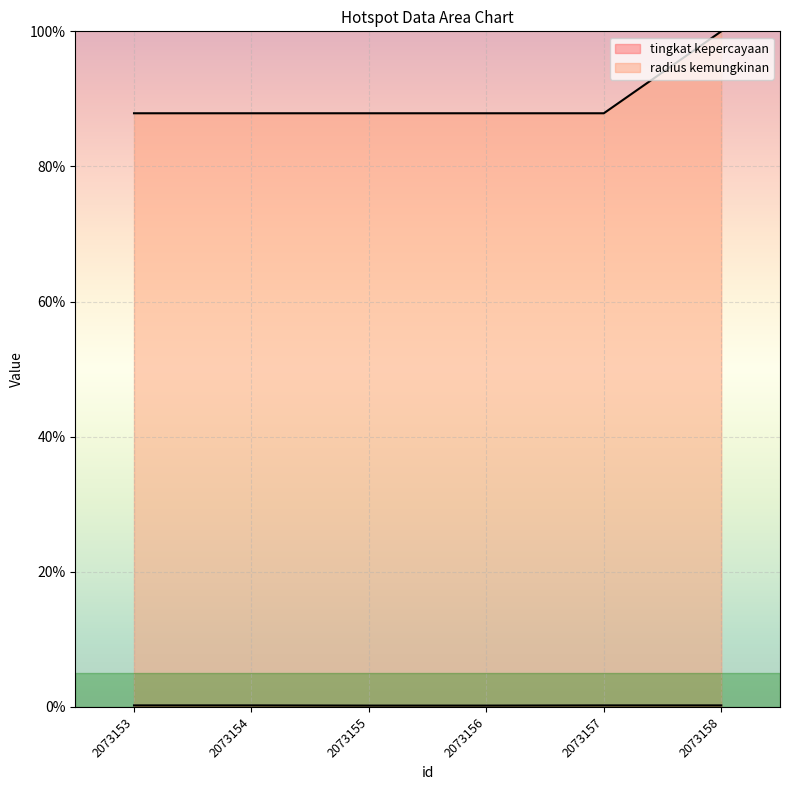

How many lines are shown in the chart?

2